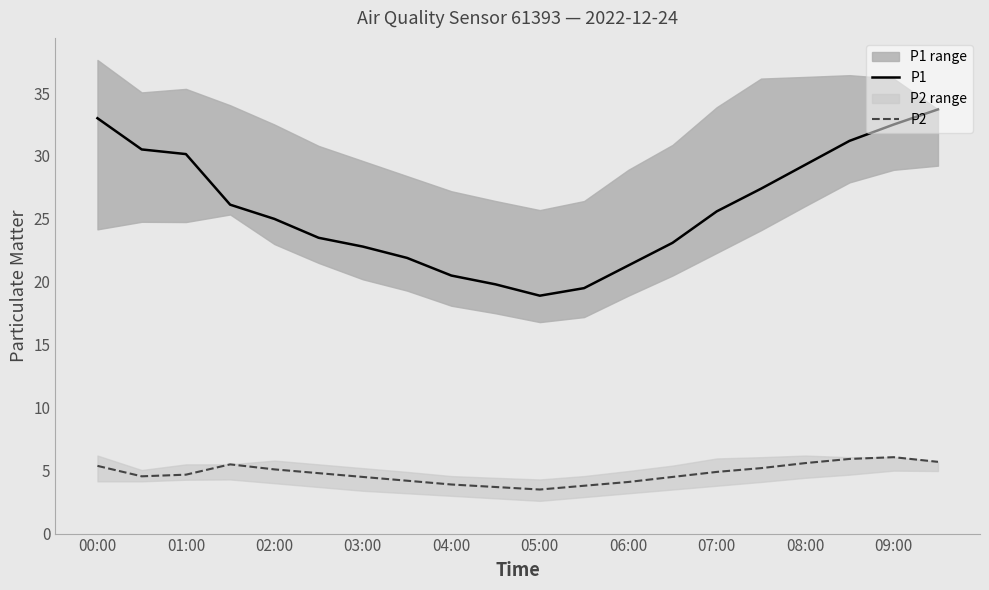

True or false: P2 has a value of 1.9 at 02:00.

False